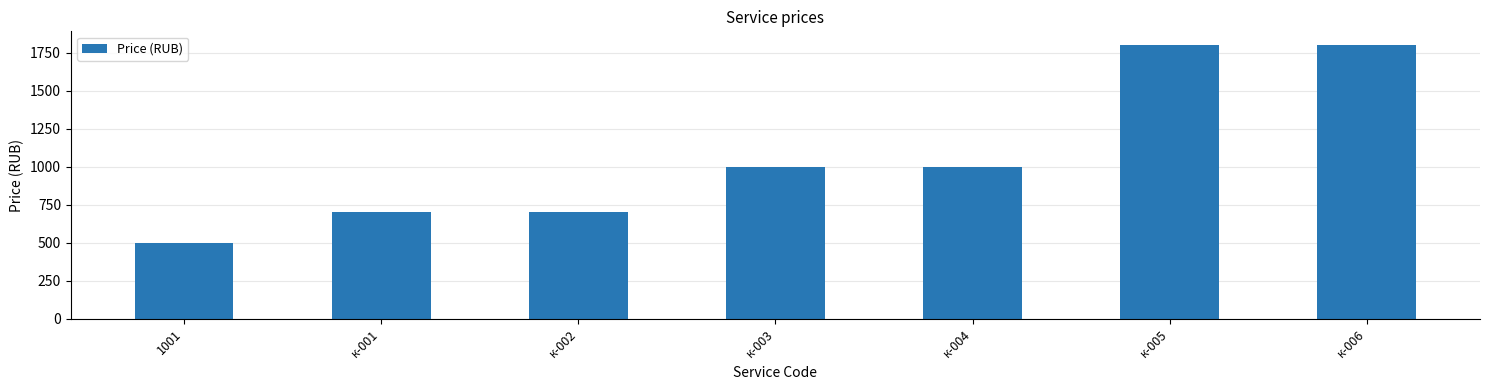

Is it true that the value at к-004 is 1752?

False